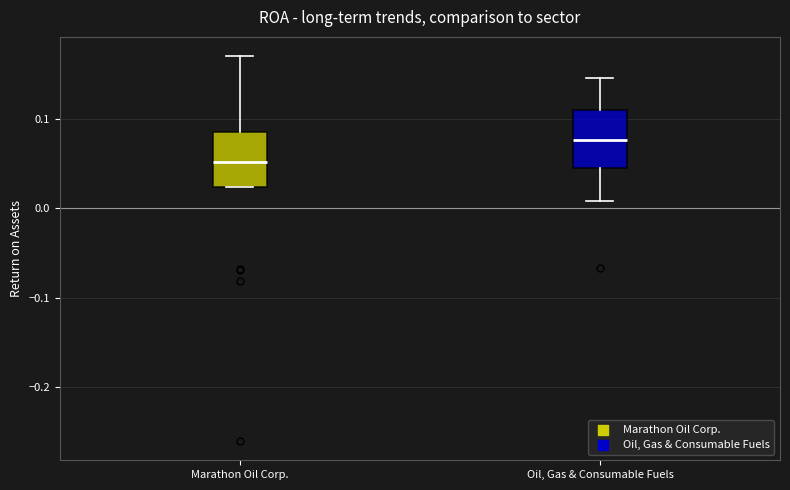

Reading left to right, read every box against the y-axis: the position of its median line, the range the box covers, and the ends of its whiskers. The values are not printed on the chart, so give them approximately, as read against the axis.

Marathon Oil Corp.: median 0.05, box 0.02 to 0.08, whiskers 0.02 to 0.17
Oil, Gas & Consumable Fuels: median 0.08, box 0.05 to 0.11, whiskers 0.01 to 0.15